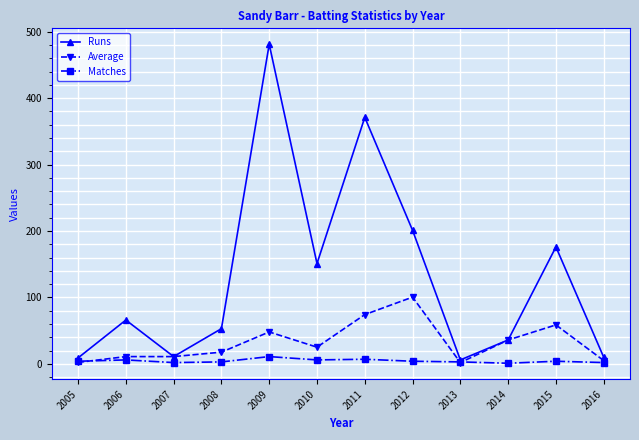

Which series has the largest total across all categories?

Runs